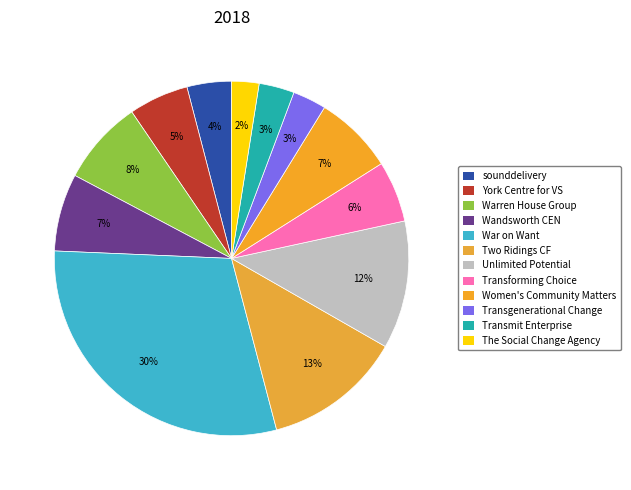

Count the number of slices in the pie.

12